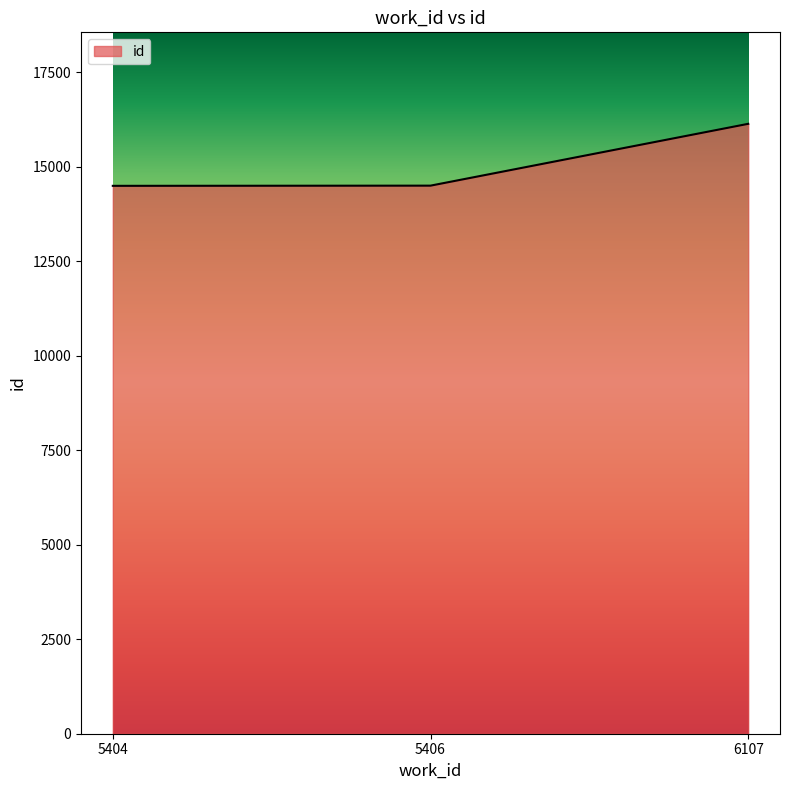

How many lines are shown in the chart?

1